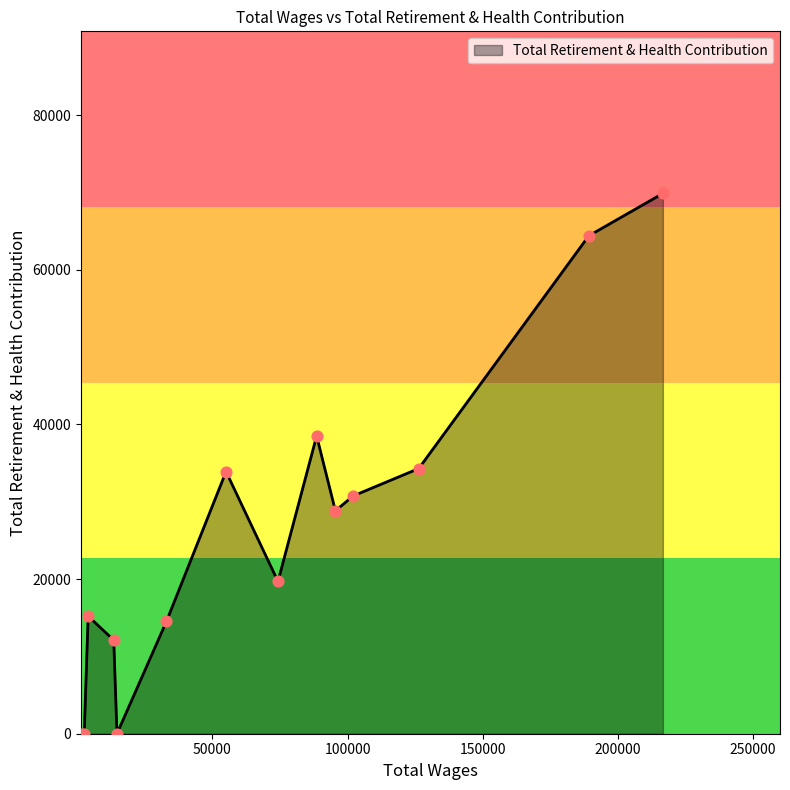

What is the difference between the maximum and minimum values?

69878